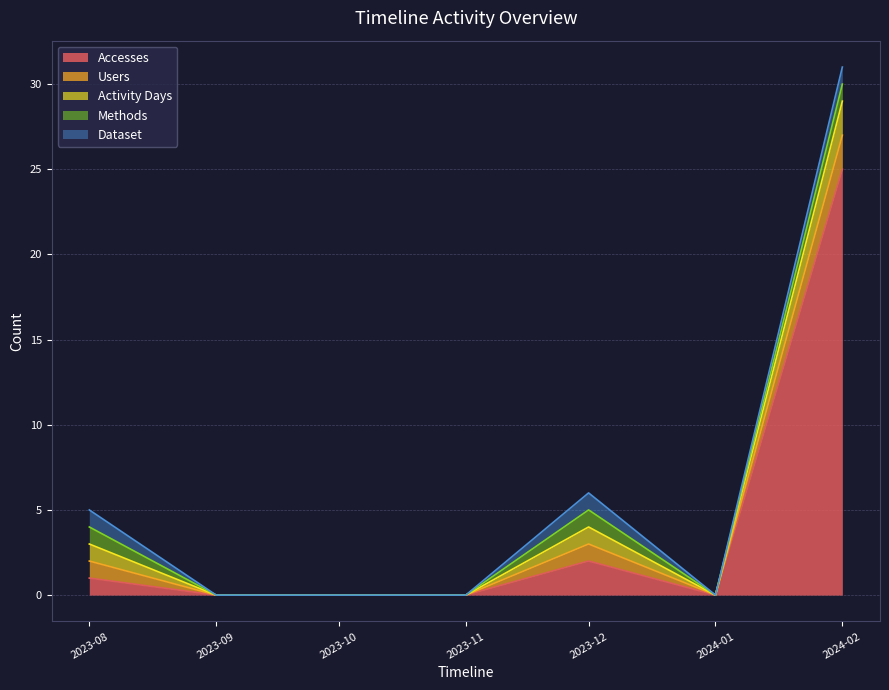

Rank the series at 2023-09-01 from highest to lowest value.

Accesses, Users, Activity Days, Methods, Dataset